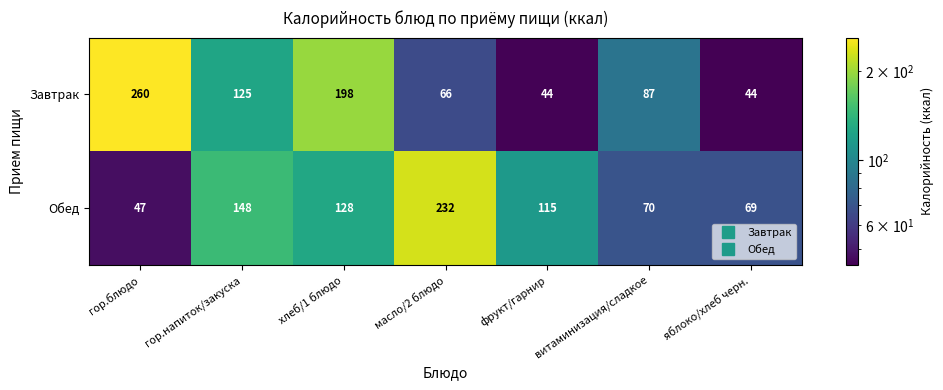

What is the difference between the highest and lowest values at гор.напиток/закуска?

23